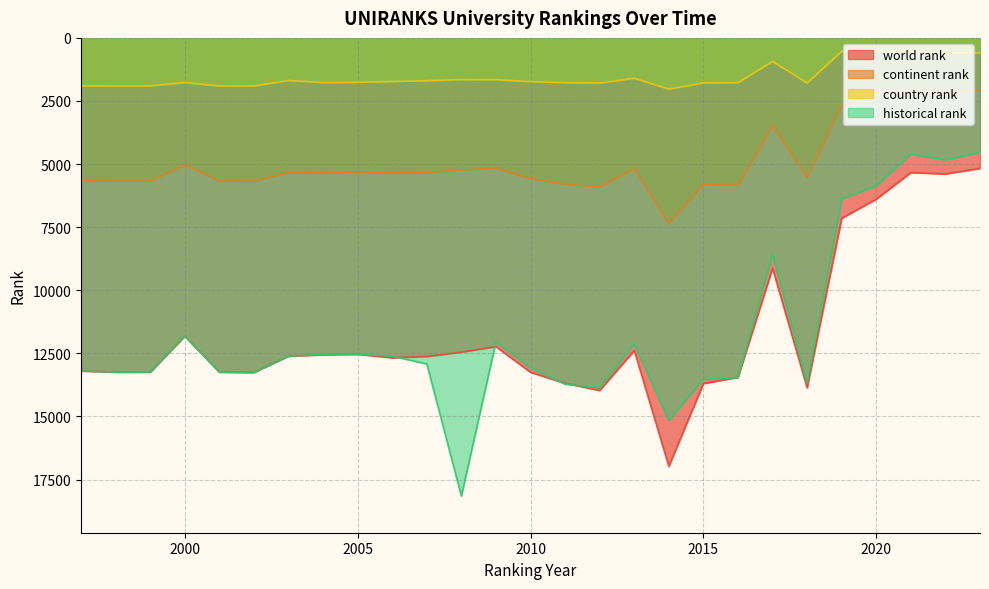

Is it true that world rank equals 12232.0 at 2009?

True